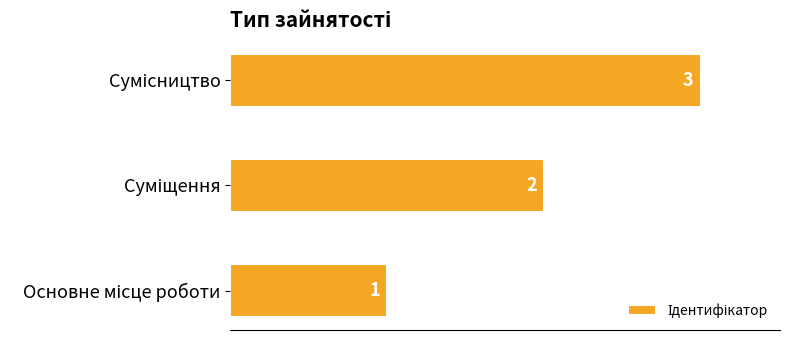

How many values are between 1 and 3?

3